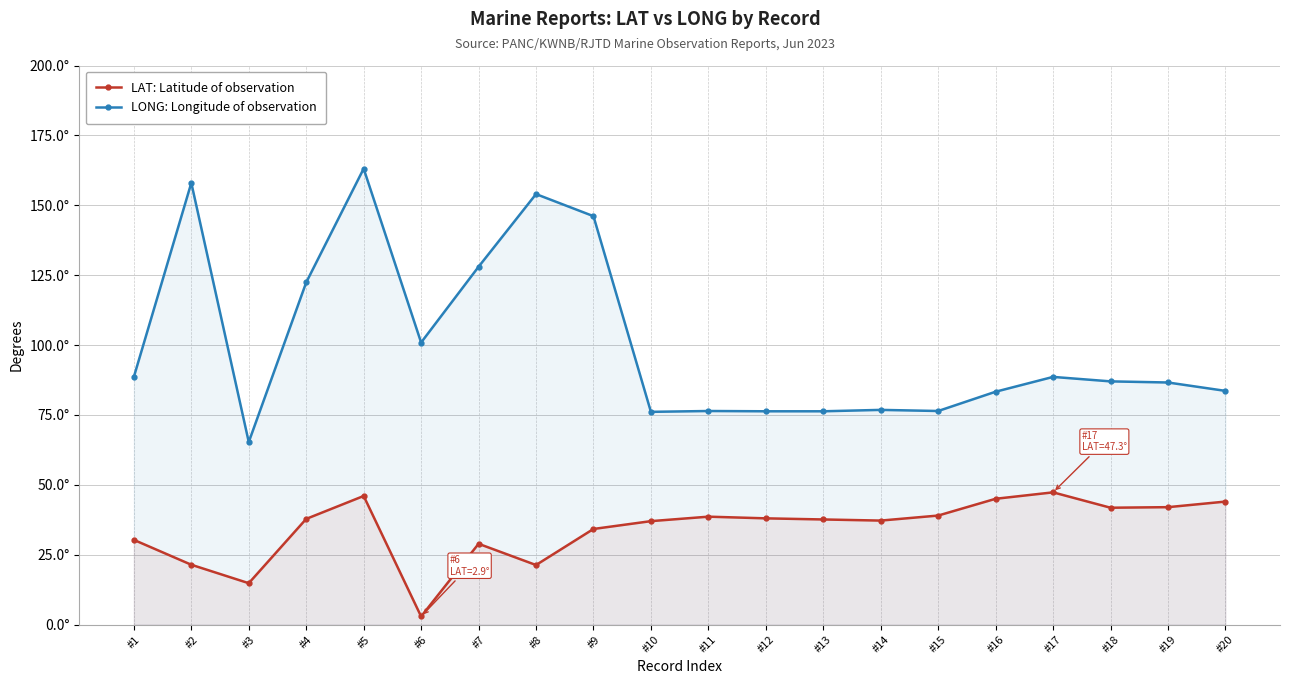

What is the sum of all LONG: Longitude of observation values?

2013.8